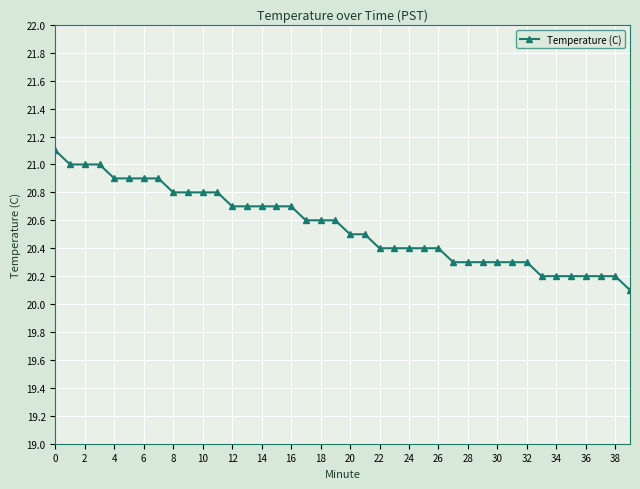

What is the maximum value shown in the chart?

21.1